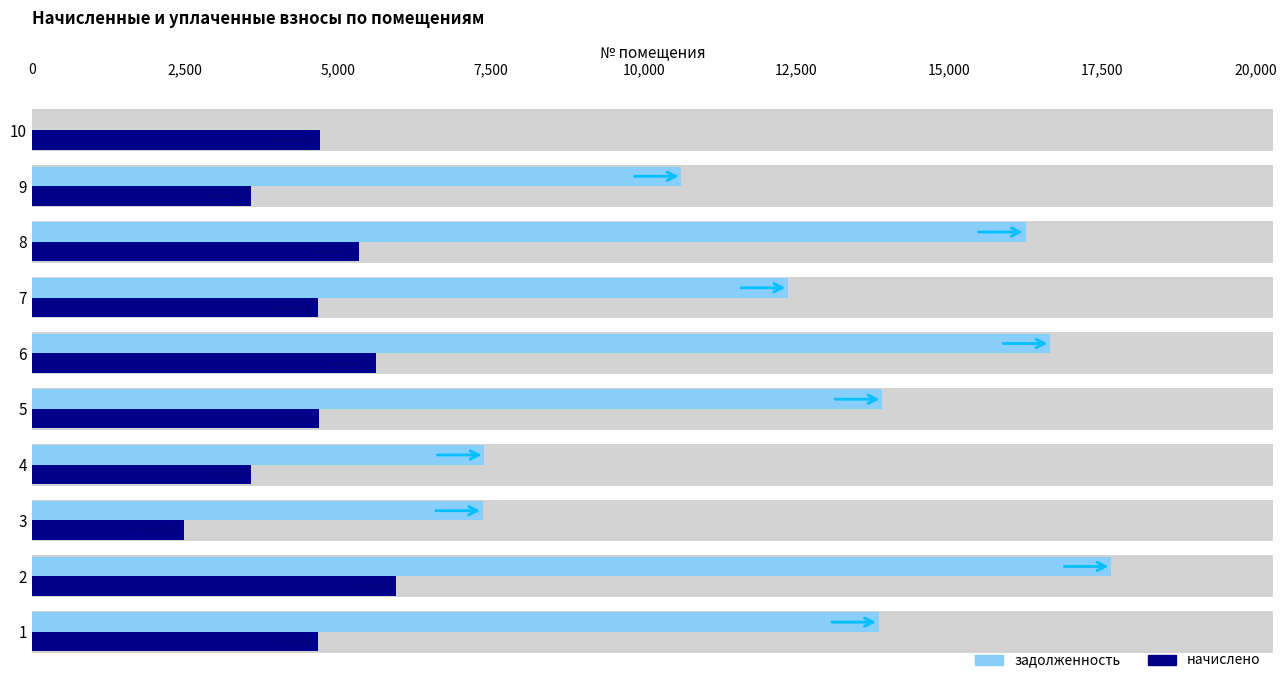

How many values in the начислено series are below 4691?

5